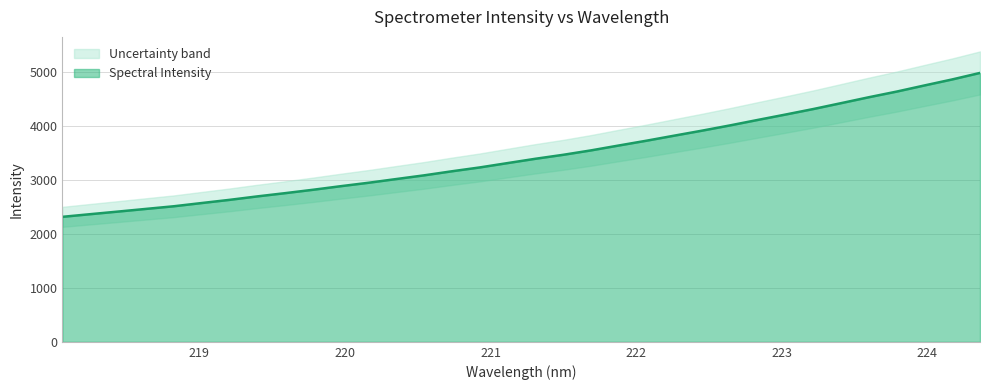

How many data points does each series have?

34